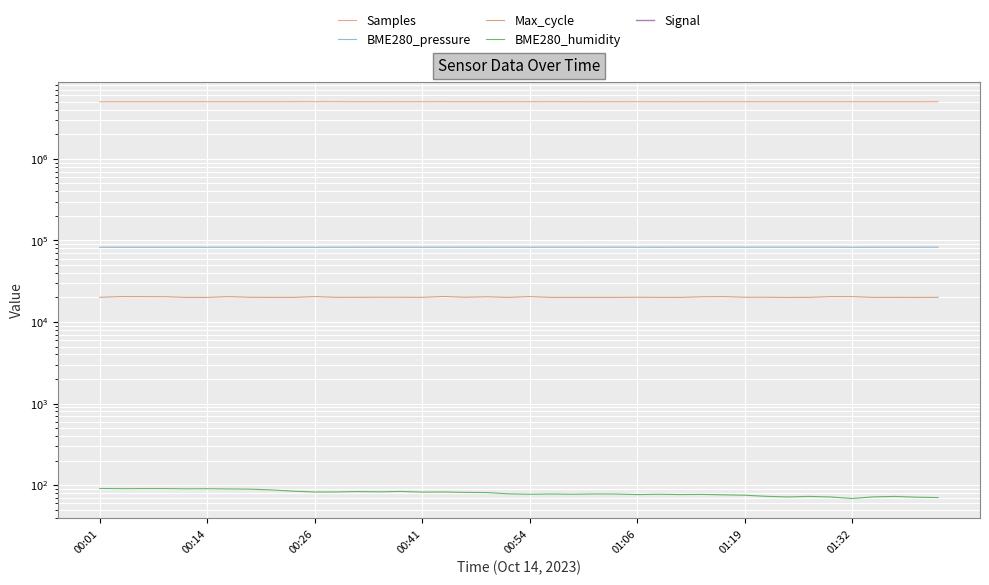

What are all the series names shown in the legend?

Samples, BME280_pressure, Max_cycle, BME280_humidity, Signal